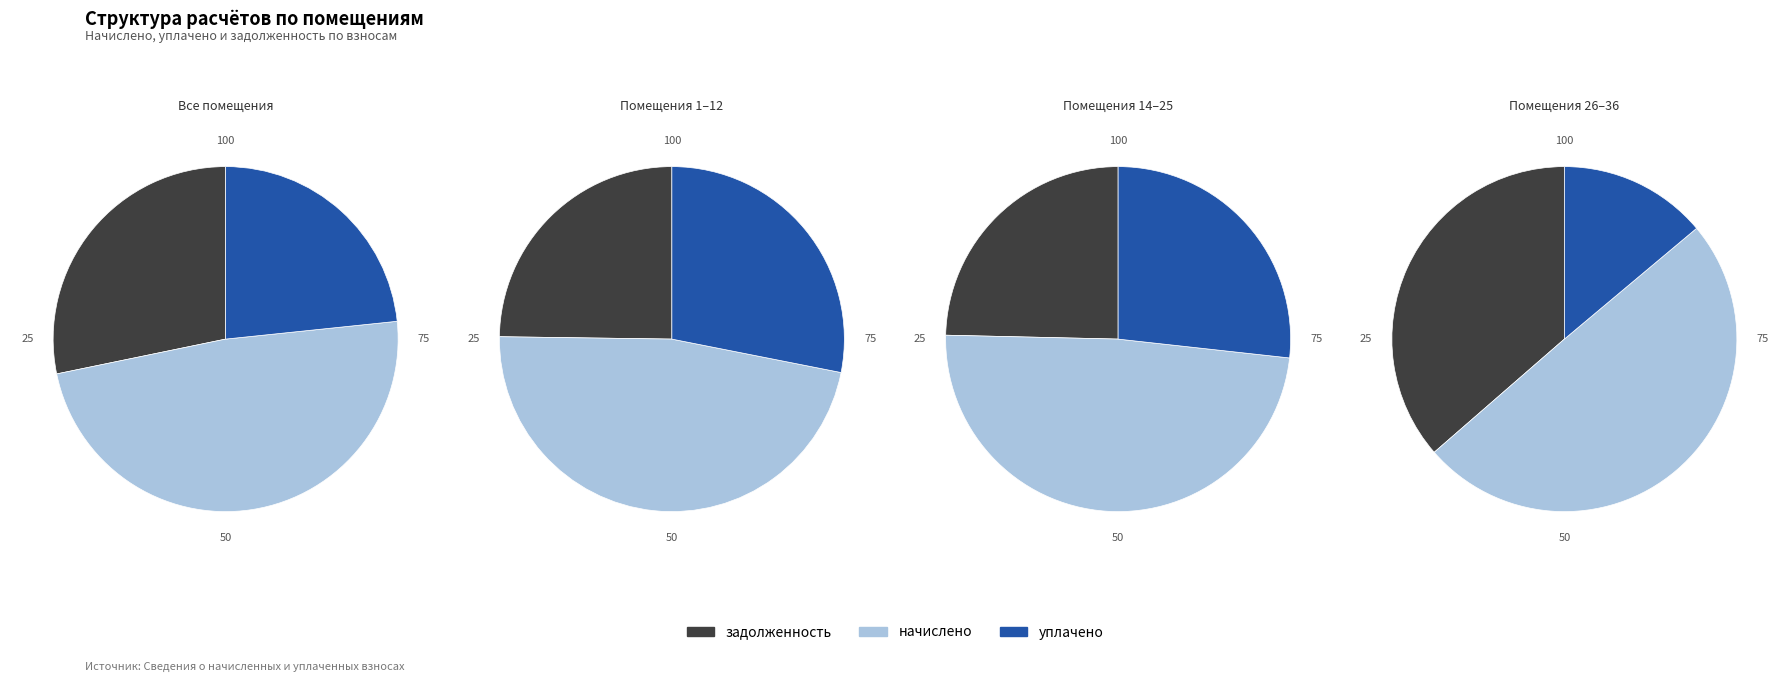

To the nearest percent, what portion does 32 represent?

2%